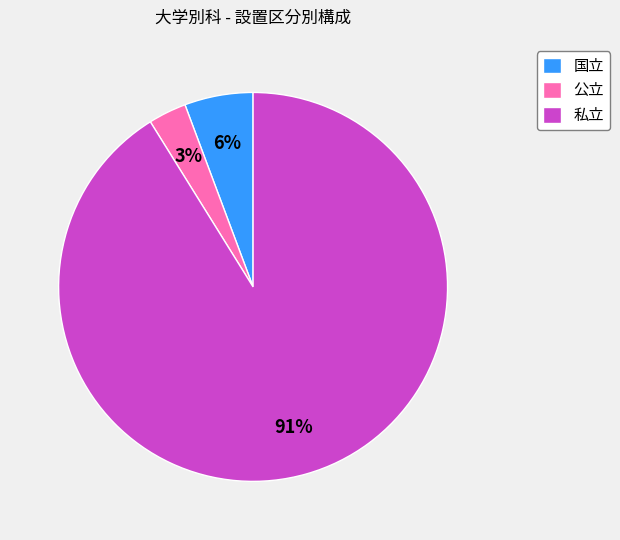

Is it true that 私立 is 85% of the pie?

False